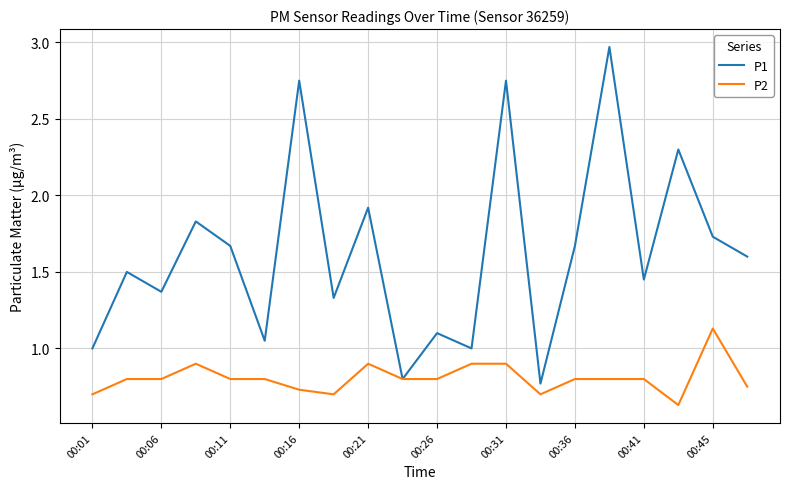

What is the difference between the second highest and minimum values in the P2 series?

0.3